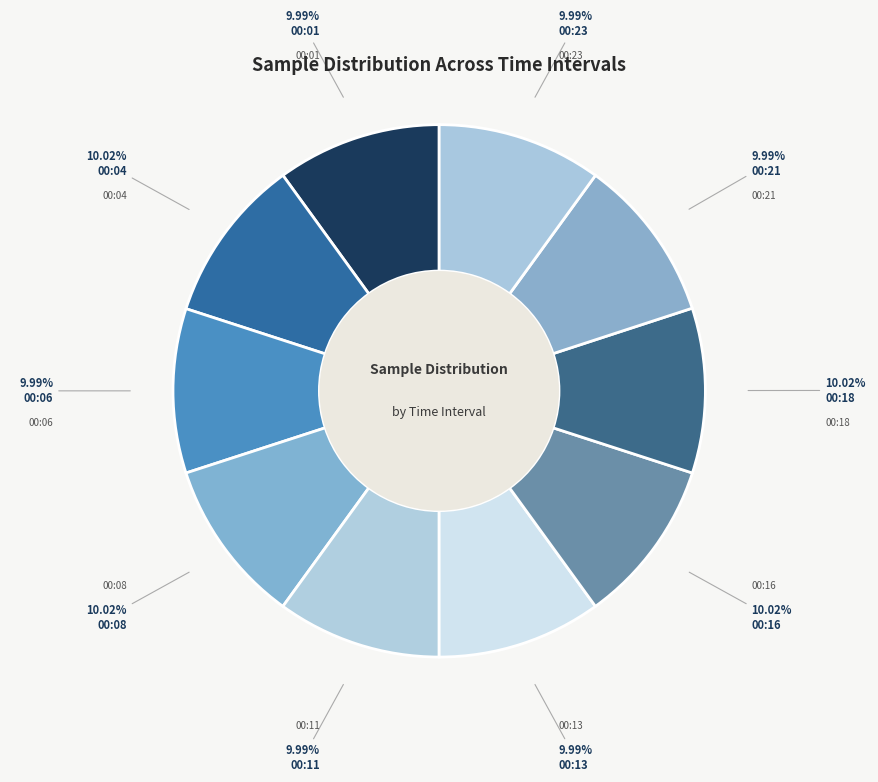

Combined, do 00:11 and 00:23 account for over 50%?

No